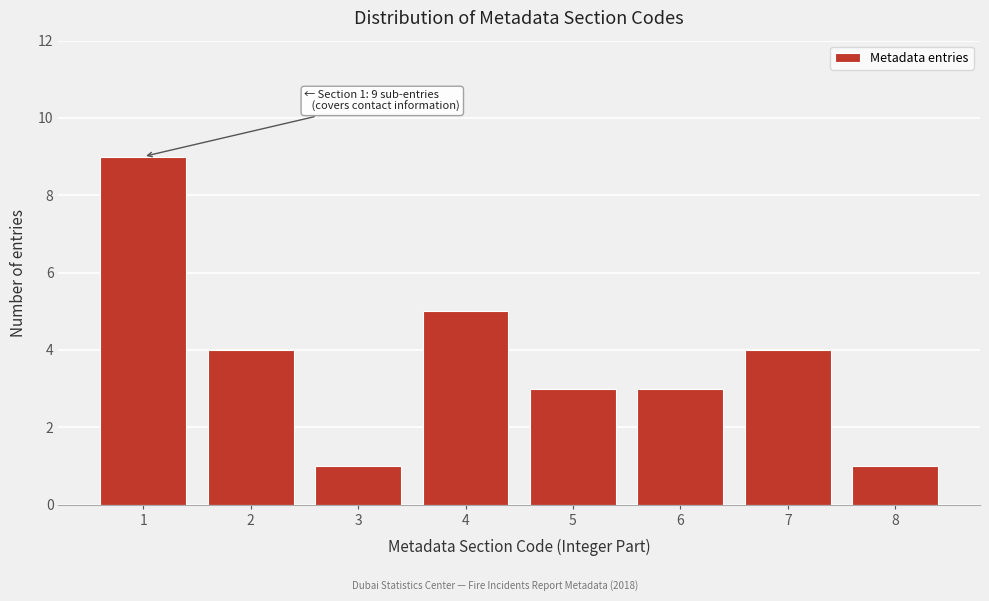

Reading left to right, extract all data points from this chart.

9	4	1	5	3	3	4	1